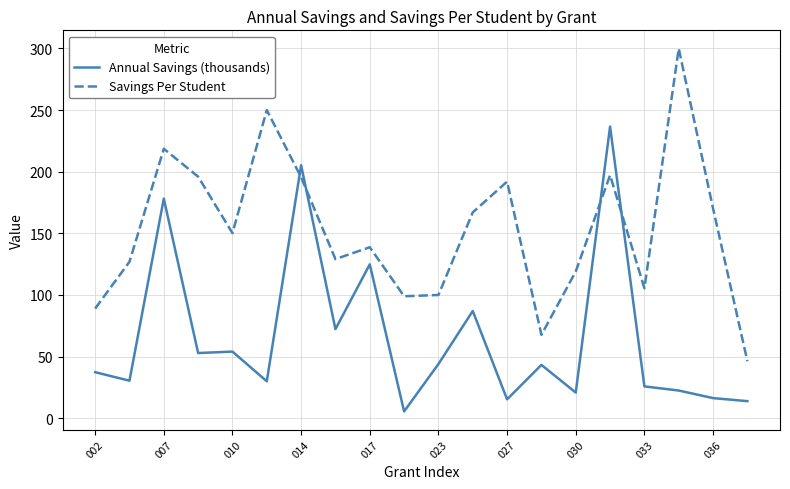

What is the maximum value shown in the chart?

300.0